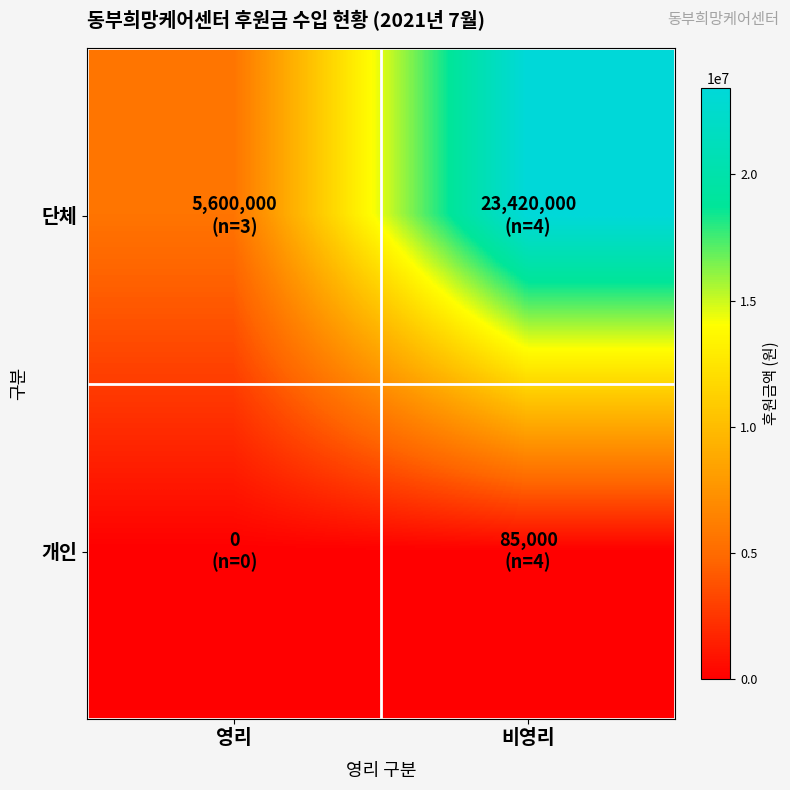

What is the spread (max minus min) of values at 영리?

5600000